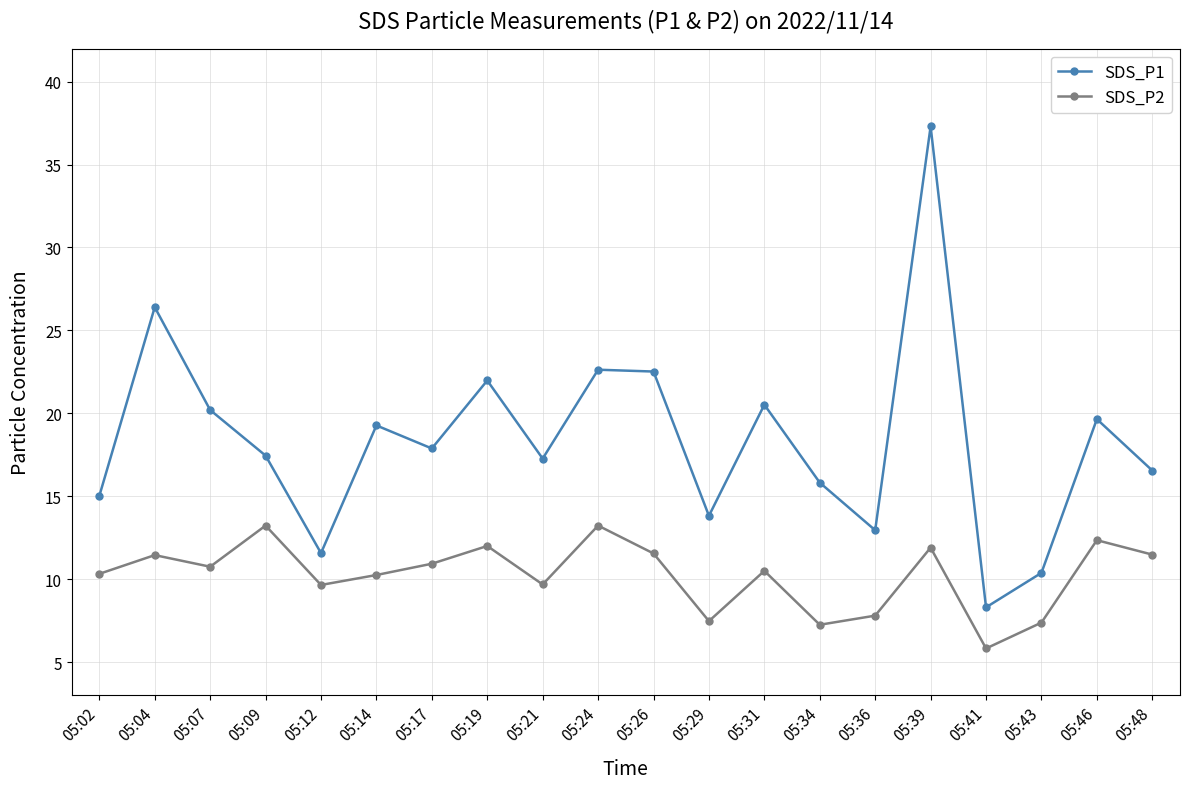

At which label does SDS_P2 first exceed 10?

05:02